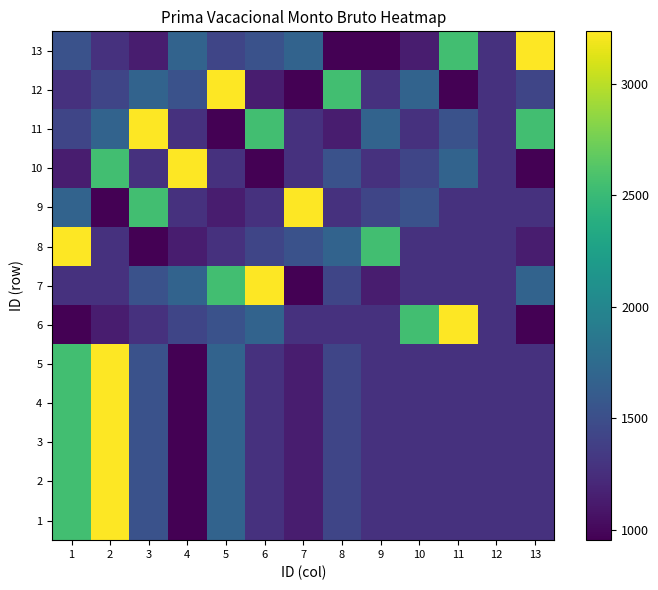

Which category has the lowest value across all series?

4